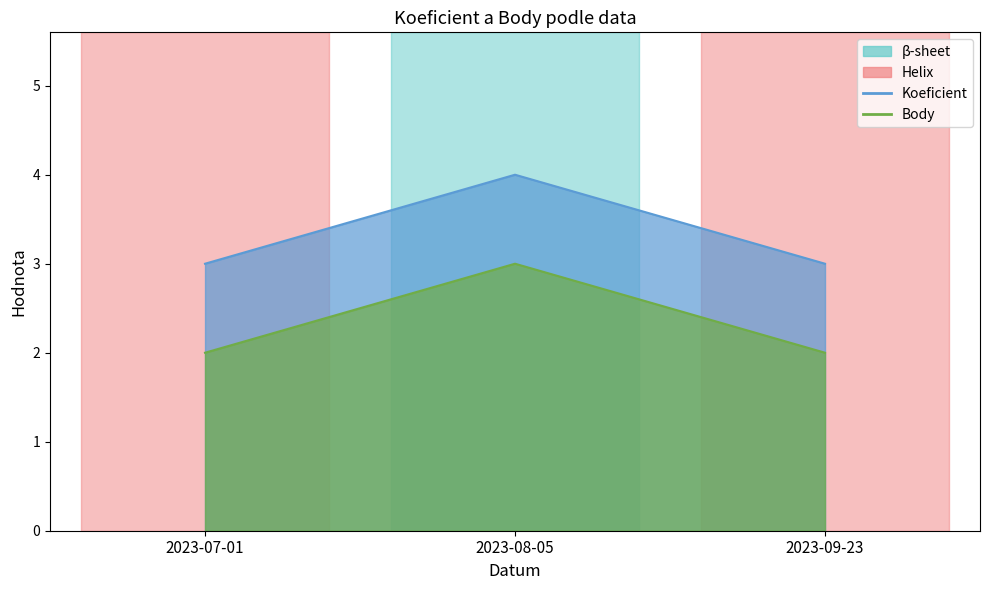

Reading left to right, what are all the values shown in this chart?

Koeficient: 2023-07-01=3	2023-08-05=4	2023-09-23=3
Body: 2023-07-01=2	2023-08-05=3	2023-09-23=2